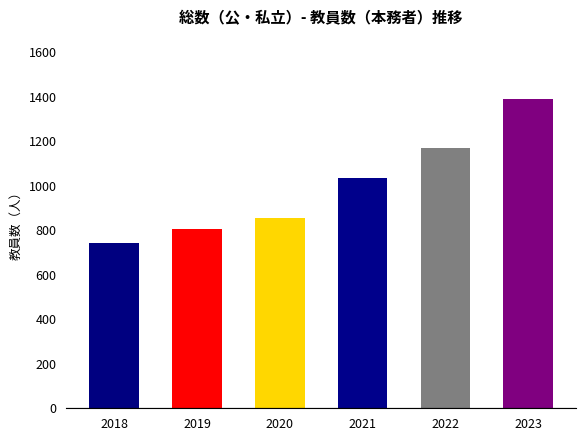

What is the difference between the second highest and minimum values?

425